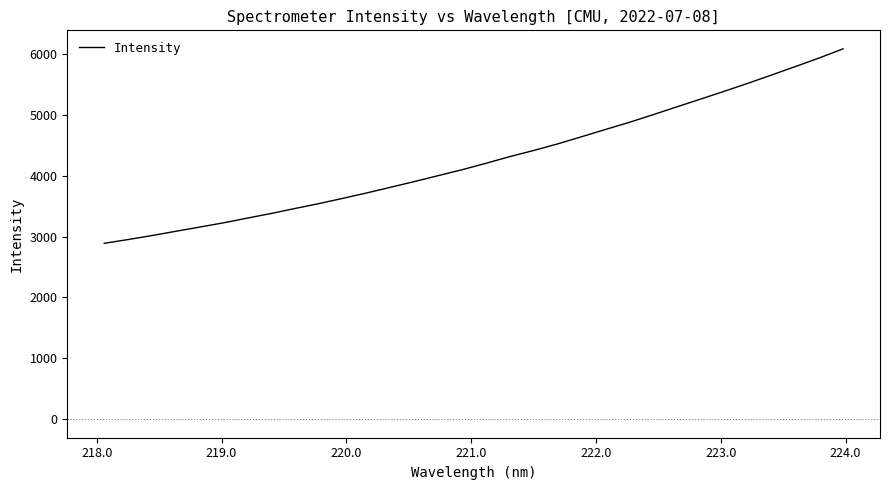

What is the difference between the second highest and second lowest values?

2983.6